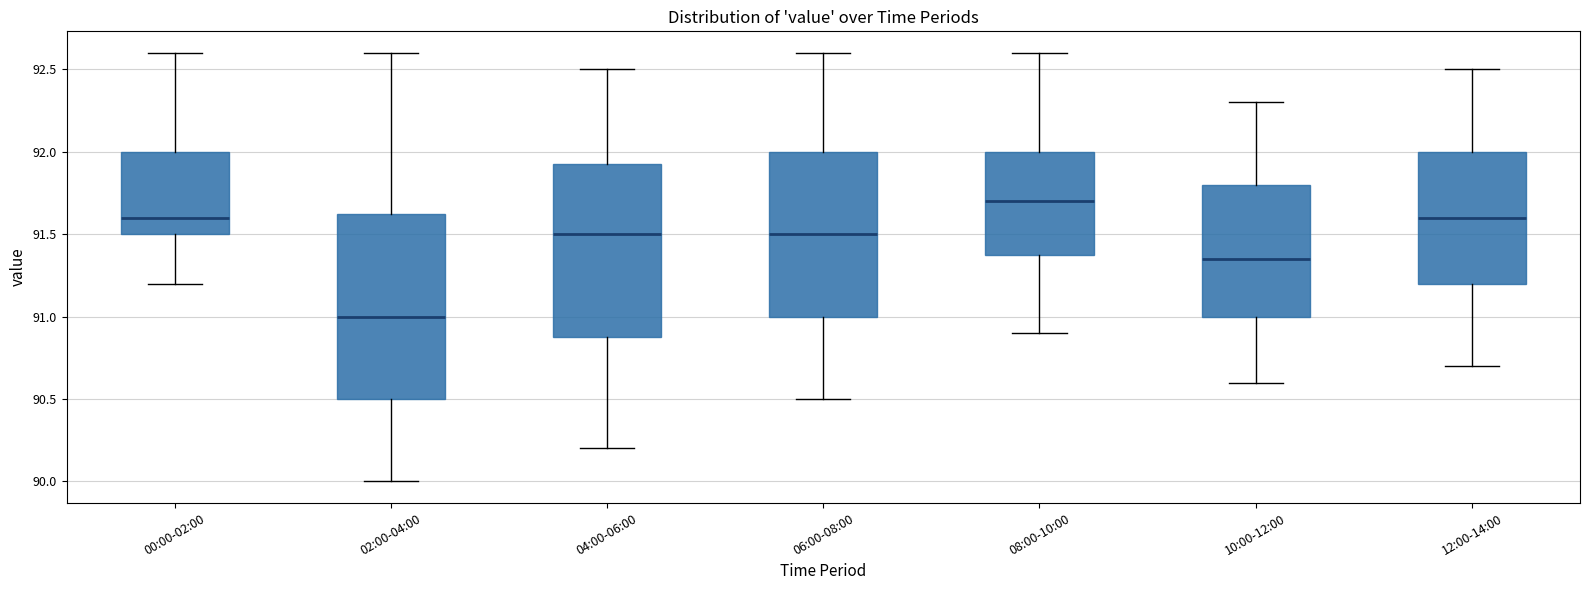

Which box's median line is the lowest?

02:00-04:00